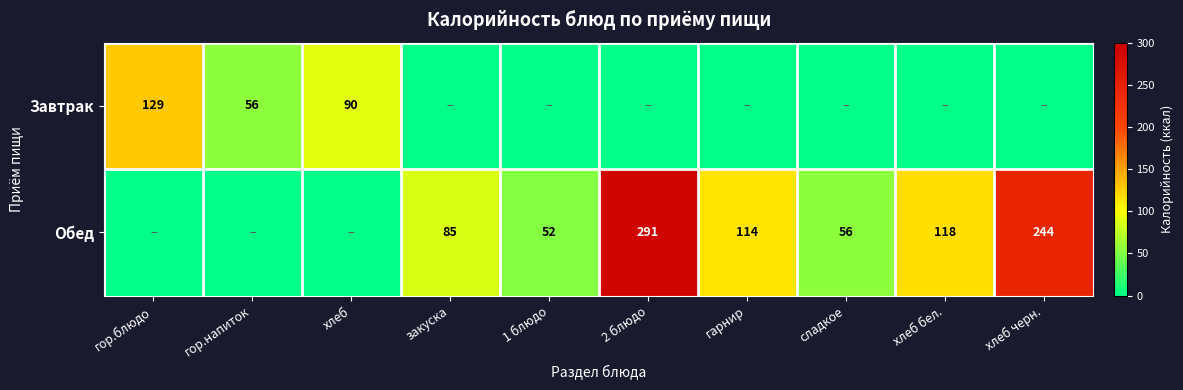

At how many categories does at least one series exceed 136?

2